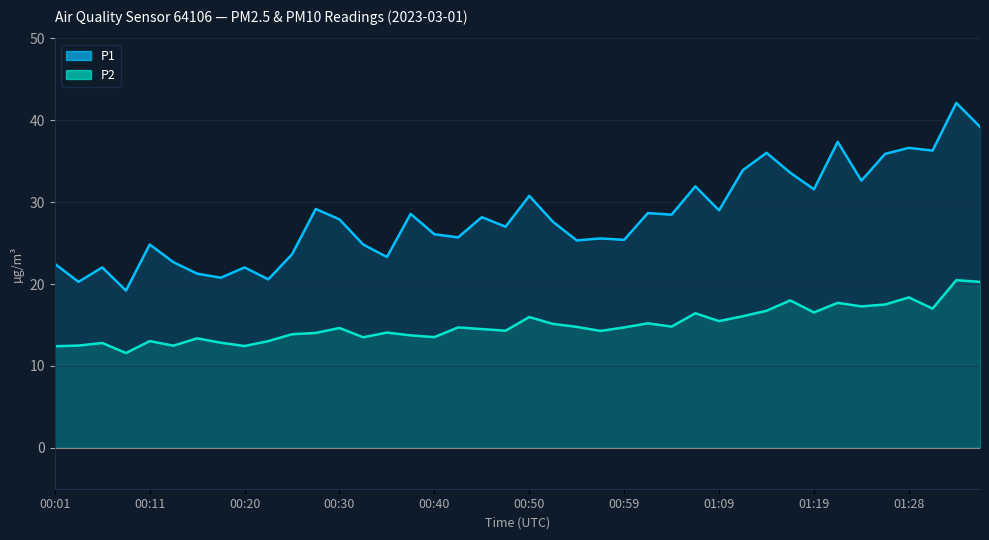

Reading left to right, list all the values displayed in this chart.

P1: 00:01=22.5	00:03=20.3	00:06=22.0	00:08=19.2	00:11=24.8	00:13=22.7	00:15=21.3	00:18=20.8	00:20=22.0	00:23=20.6	00:25=23.6	00:28=29.2	00:30=27.9	00:32=24.8	00:35=23.3	00:37=28.6	00:40=26.1	00:42=25.7	00:45=28.2	00:47=27.0	00:50=30.8	00:52=27.6	00:54=25.3	00:57=25.6	00:59=25.4	01:02=28.7	01:04=28.5	01:07=31.9	01:09=29.0	01:11=33.9	01:14=36.0	01:16=33.6	01:19=31.6	01:21=37.4	01:24=32.6	01:26=35.9	01:28=36.6	01:31=36.3	01:33=42.1	01:36=39.2
P2: 00:01=12.4	00:03=12.5	00:06=12.8	00:08=11.6	00:11=13.0	00:13=12.5	00:15=13.4	00:18=12.8	00:20=12.4	00:23=13.0	00:25=13.9	00:28=14.0	00:30=14.6	00:32=13.5	00:35=14.1	00:37=13.7	00:40=13.5	00:42=14.7	00:45=14.5	00:47=14.3	00:50=16.0	00:52=15.1	00:54=14.8	00:57=14.3	00:59=14.7	01:02=15.2	01:04=14.8	01:07=16.4	01:09=15.5	01:11=16.1	01:14=16.7	01:16=18.0	01:19=16.5	01:21=17.7	01:24=17.3	01:26=17.5	01:28=18.4	01:31=17.0	01:33=20.5	01:36=20.3